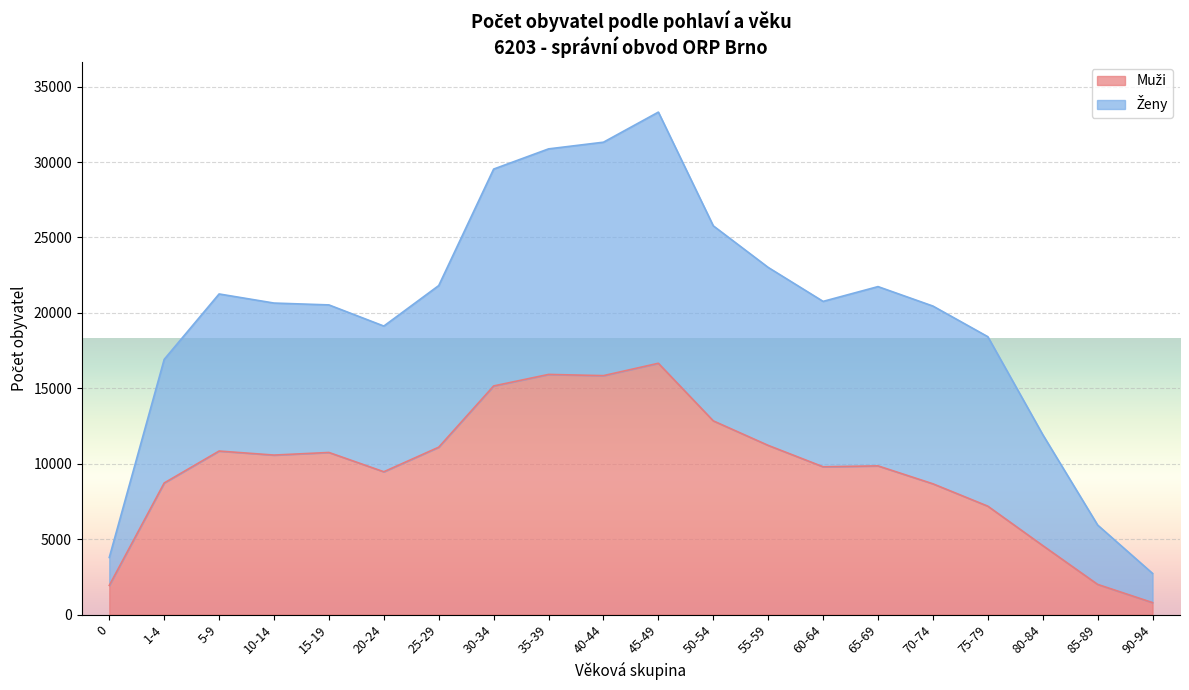

The Ženy series shows 20454 at 70-74. True or false?

True